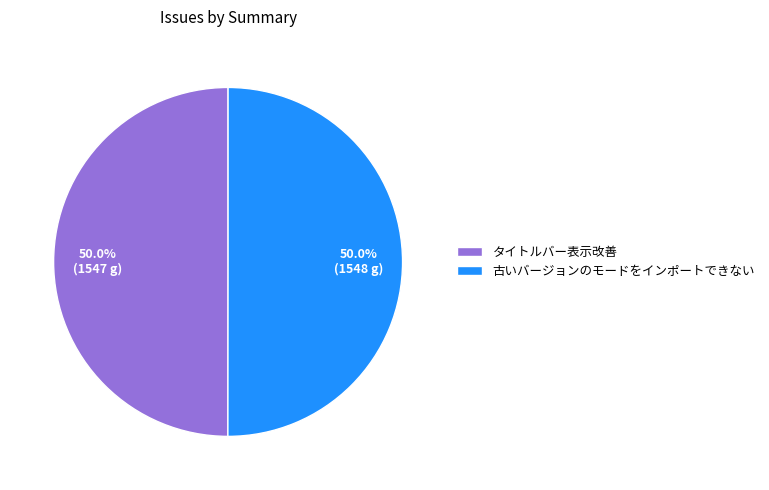

What is the total percentage of 古いバージョンのモードをインポートできない and タイトルバー表示改善?

100.0%